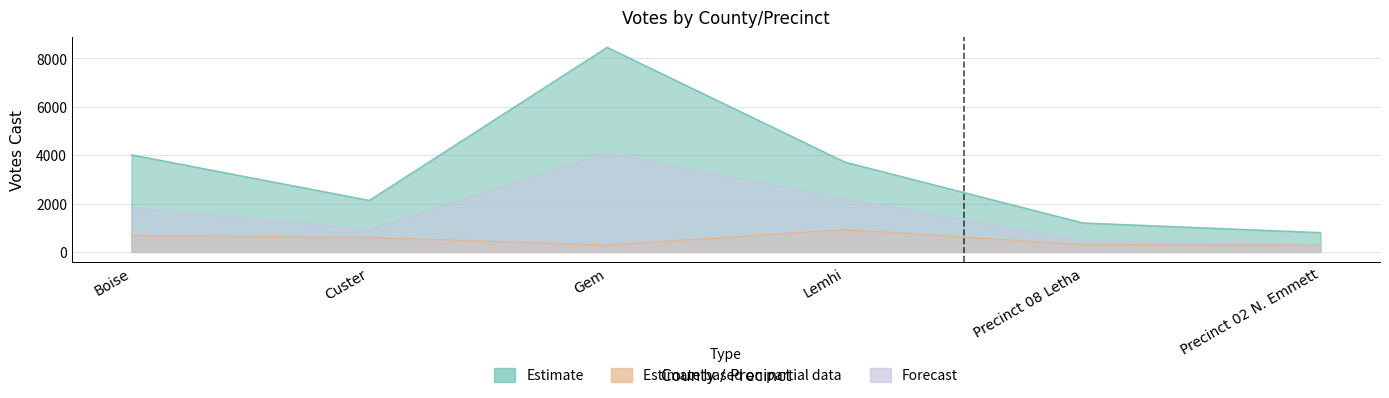

What value does the Estimate series have at Boise, to the nearest 100?

4000